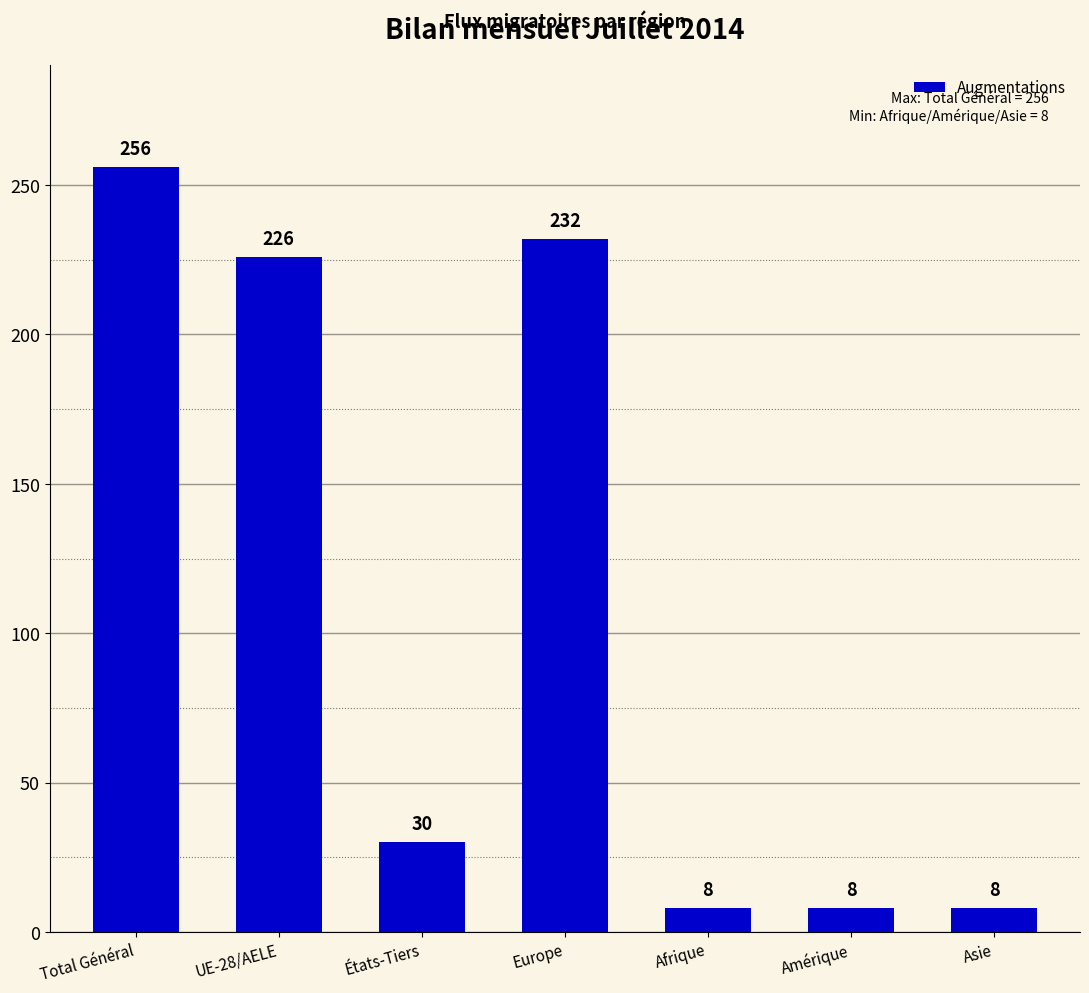

True or false: the data shows 226 at UE-28/AELE.

True